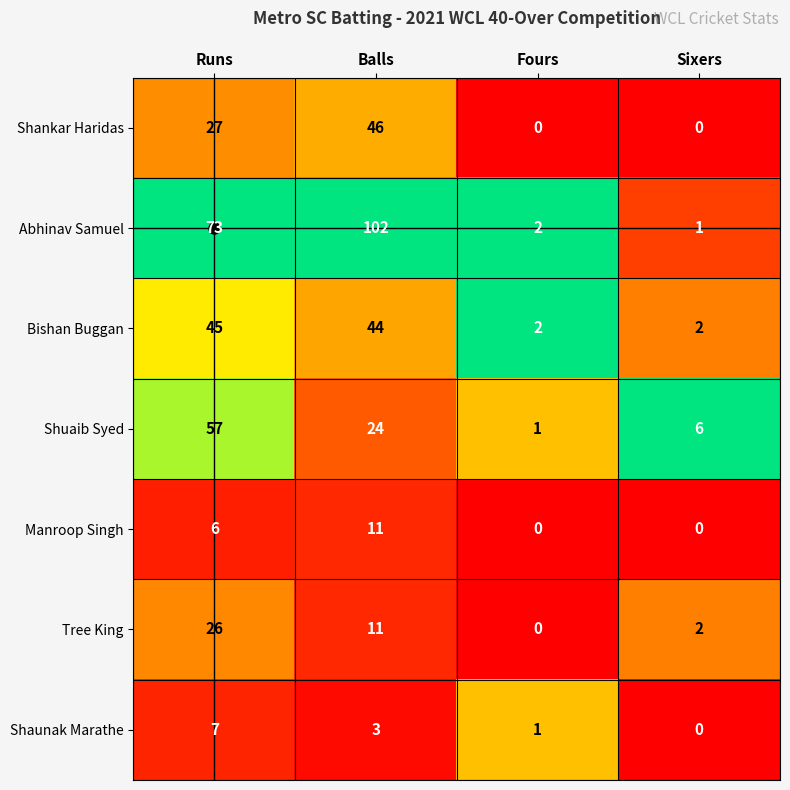

Which label corresponds to the largest value in the chart?

Balls